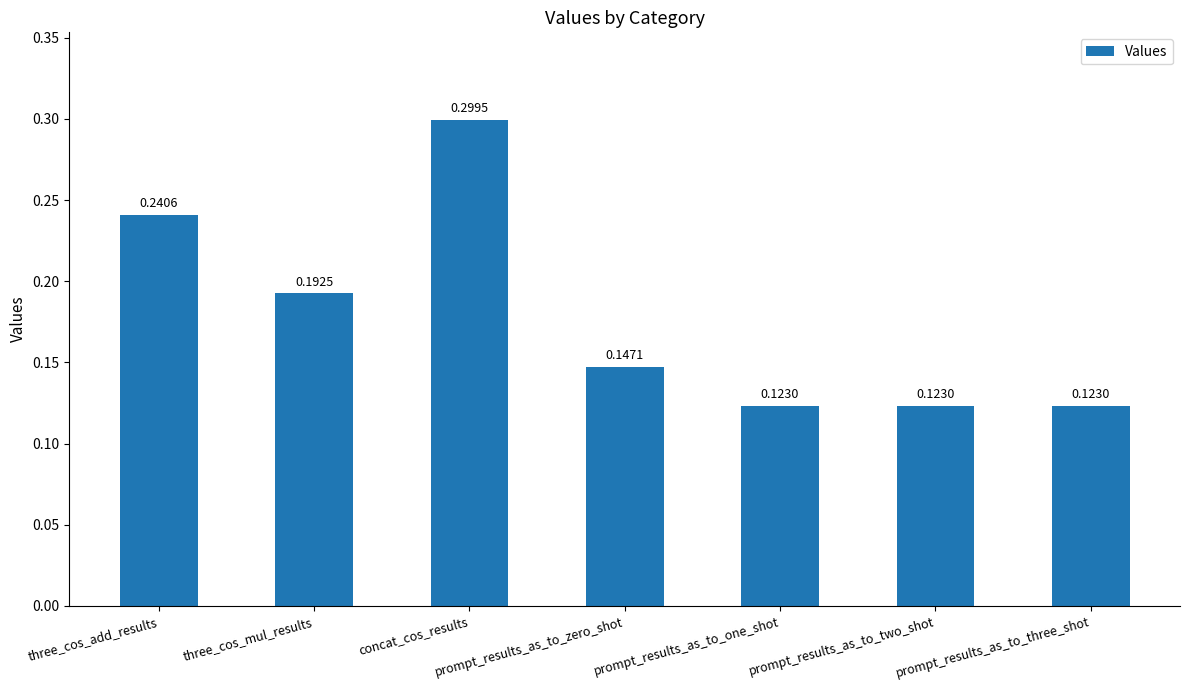

Between prompt_results_as_to_three_shot and three_cos_add_results, which is larger?

three_cos_add_results